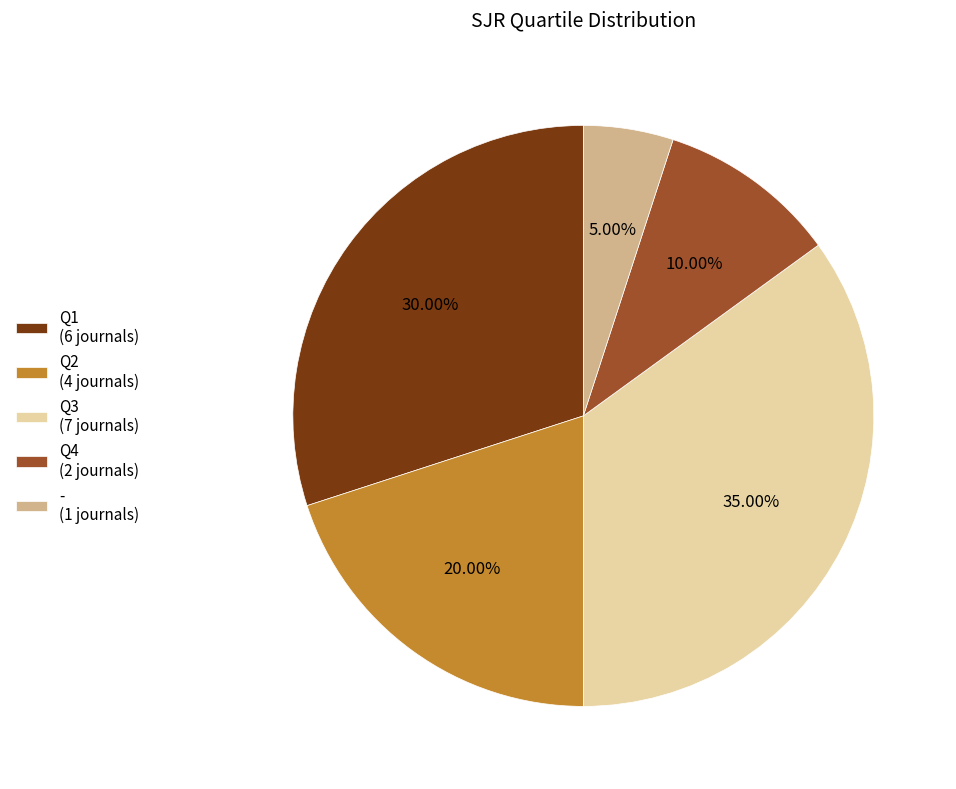

Do Q4 and Q1 together represent more than half of the pie?

No